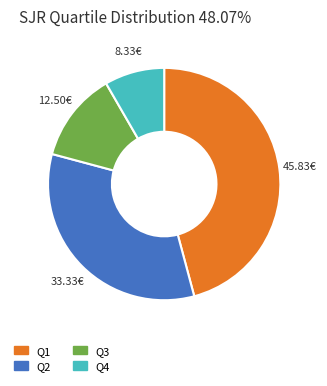

Count the number of slices in the pie.

4